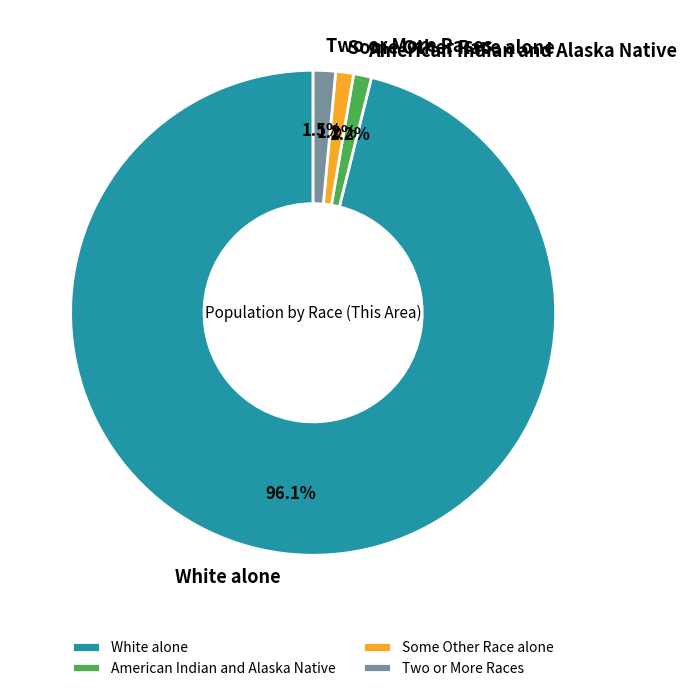

Do Some Other Race alone and White alone together represent more than half of the pie?

Yes